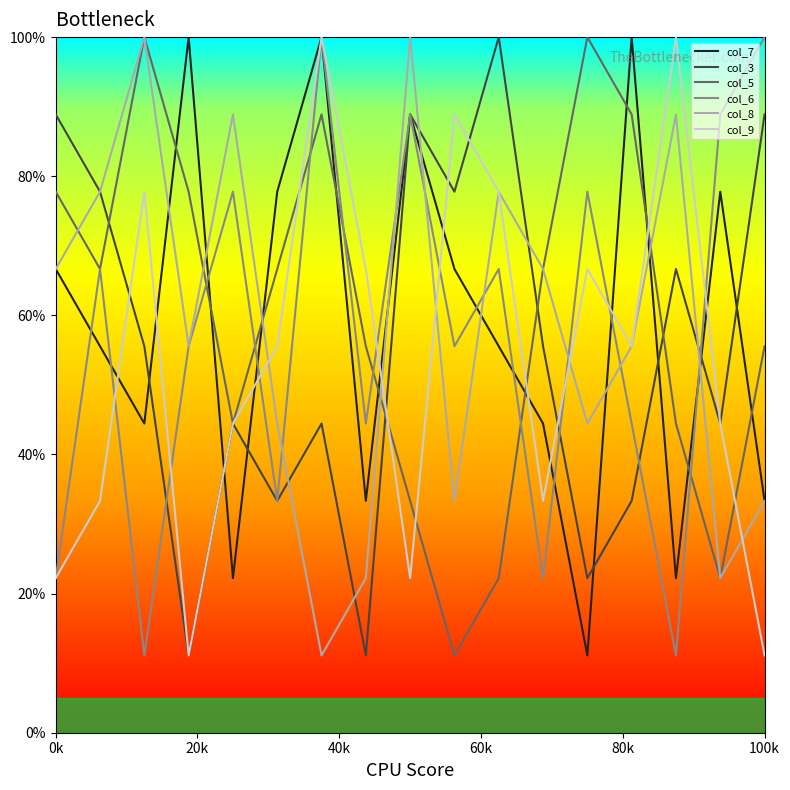

Which series has the largest total across all categories?

col_5